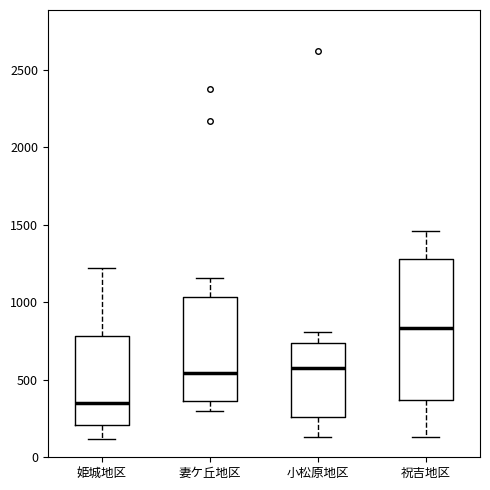

Reading left to right, read every box against the y-axis: the position of its median line, the range the box covers, and the ends of its whiskers. The values are not printed on the chart, so give them approximately, as read against the axis.

姫城地区: median 350, box 200 to 800, whiskers 100 to 1200
妻ケ丘地区: median 550, box 350 to 1050, whiskers 300 to 1150
小松原地区: median 600, box 250 to 750, whiskers 150 to 800
祝吉地区: median 850, box 350 to 1300, whiskers 150 to 1450